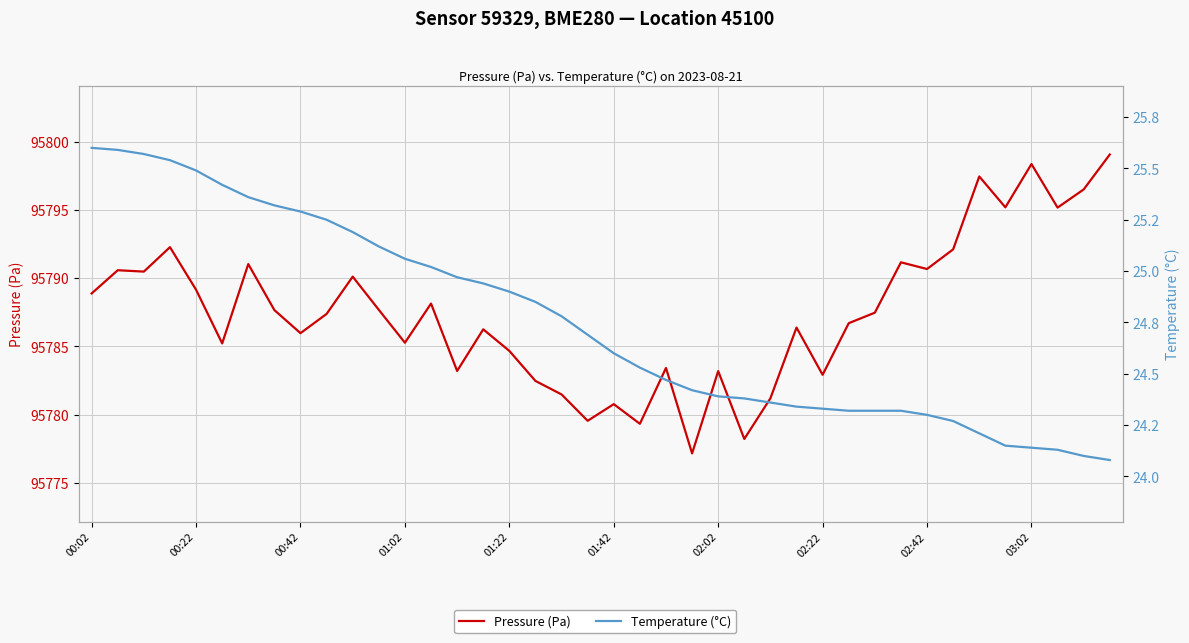

Which has a higher value, 28 or 00:22?

00:22